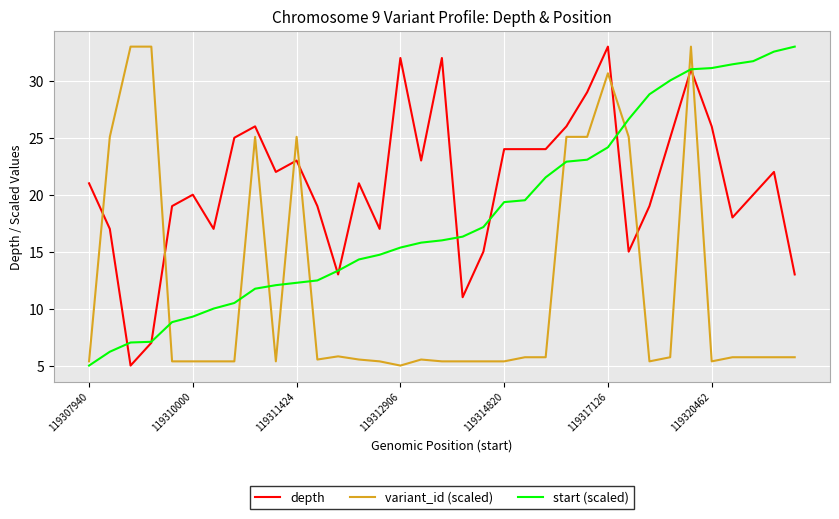

Rank the series by their average value, from lowest to highest.

variant_id (scaled), start (scaled), depth